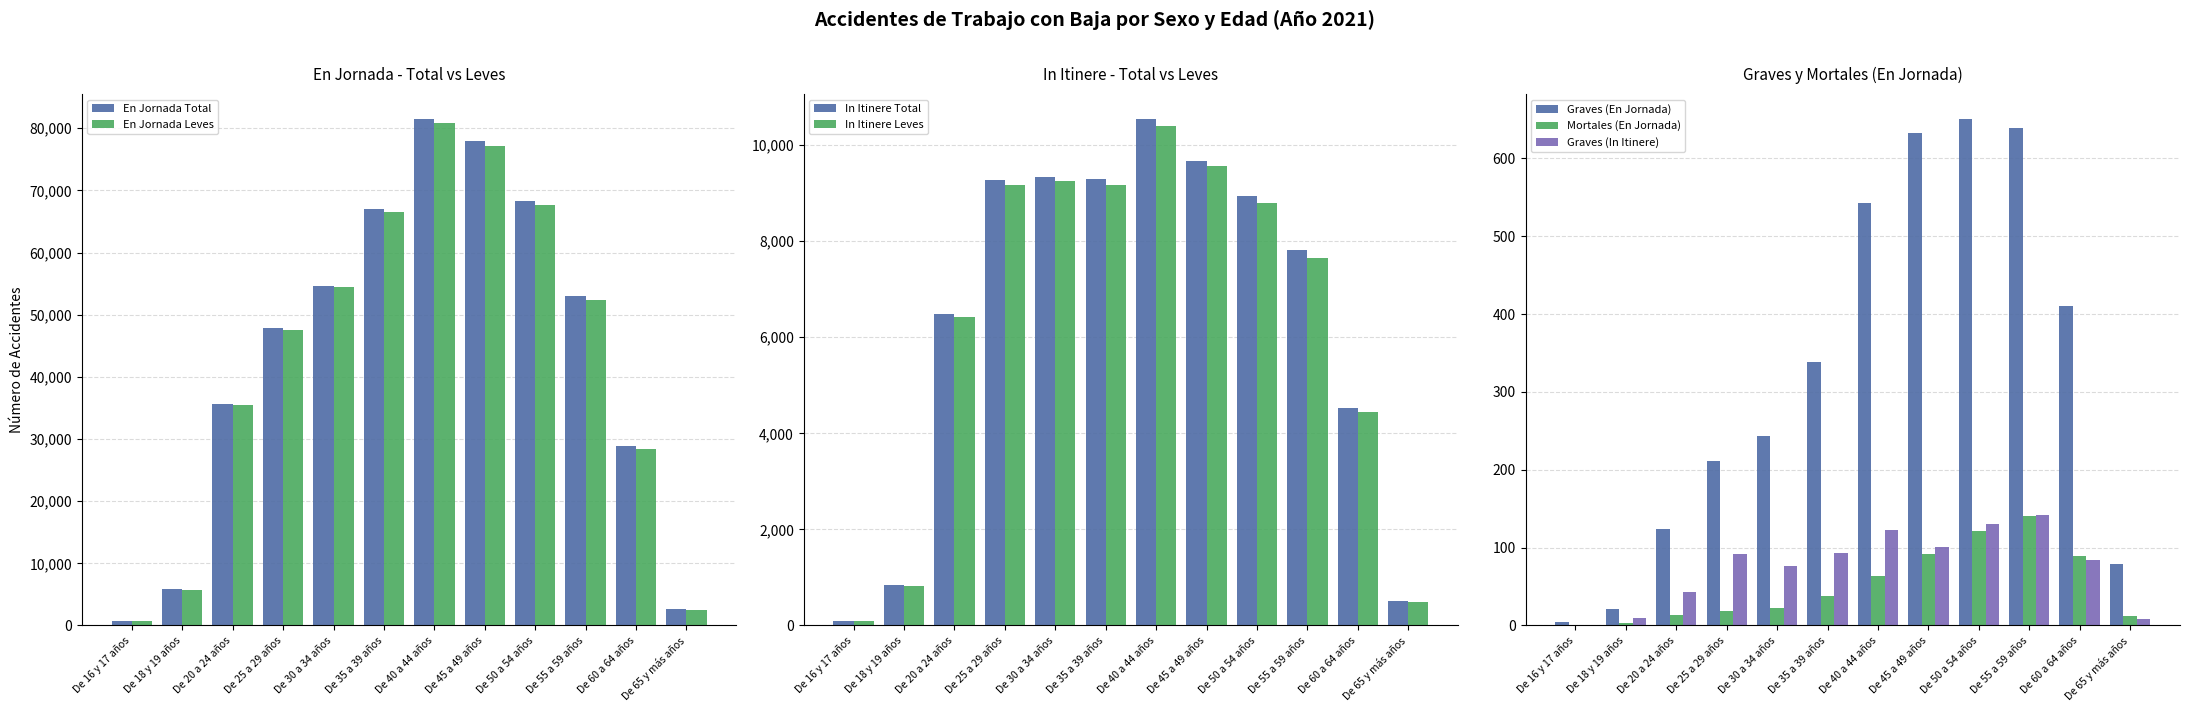

How many categories are shown in the chart?

12